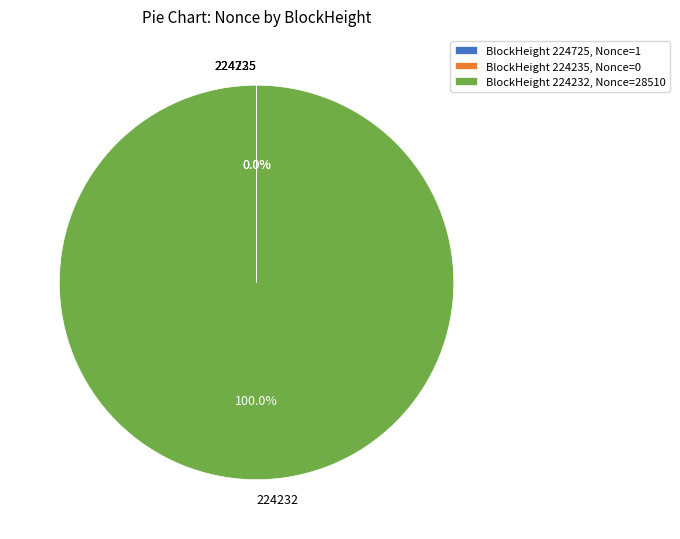

Rank the categories by value from highest to lowest.

224232, 224725, 224235